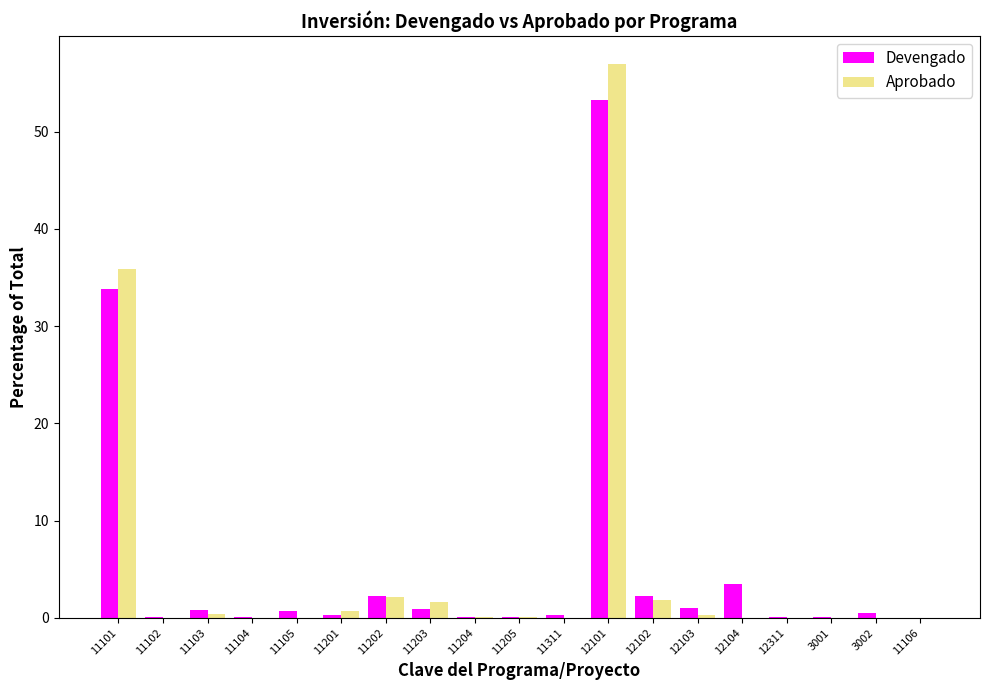

Is the value of Aprobado at 11106 greater than the value of Devengado at 12102?

No